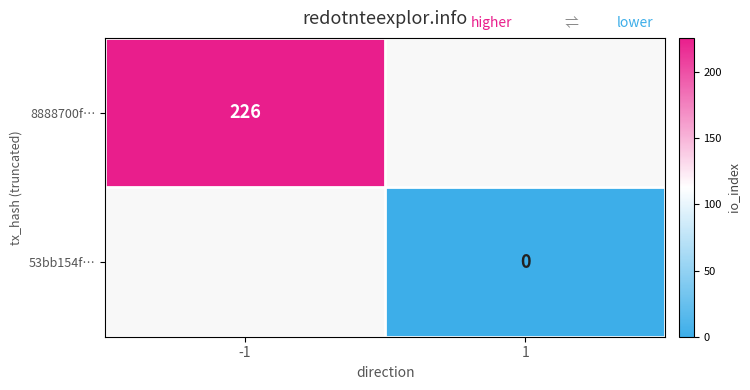

The value of 8888700f… at -1 is 226. True or false?

True